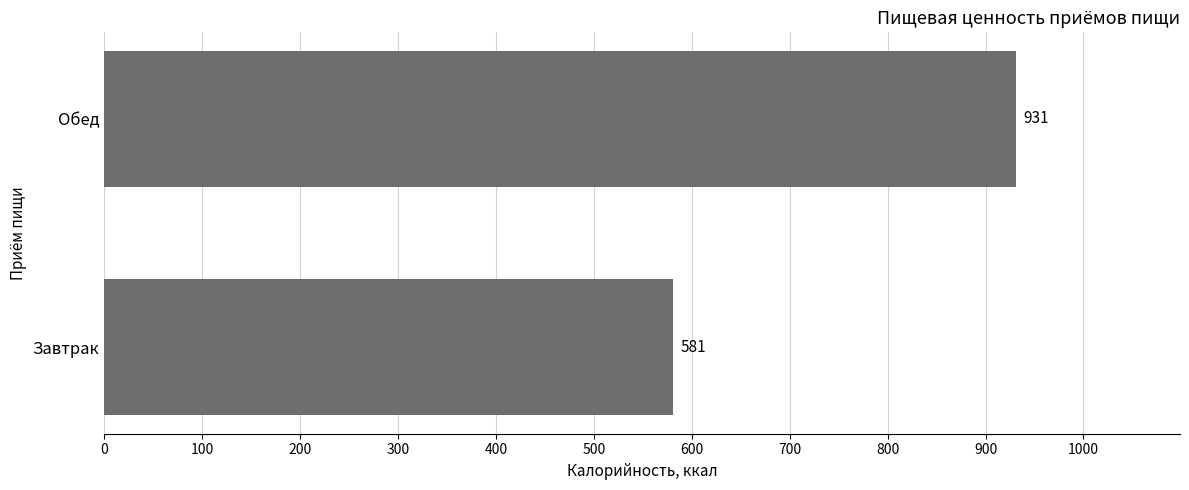

How many values are below 931?

1